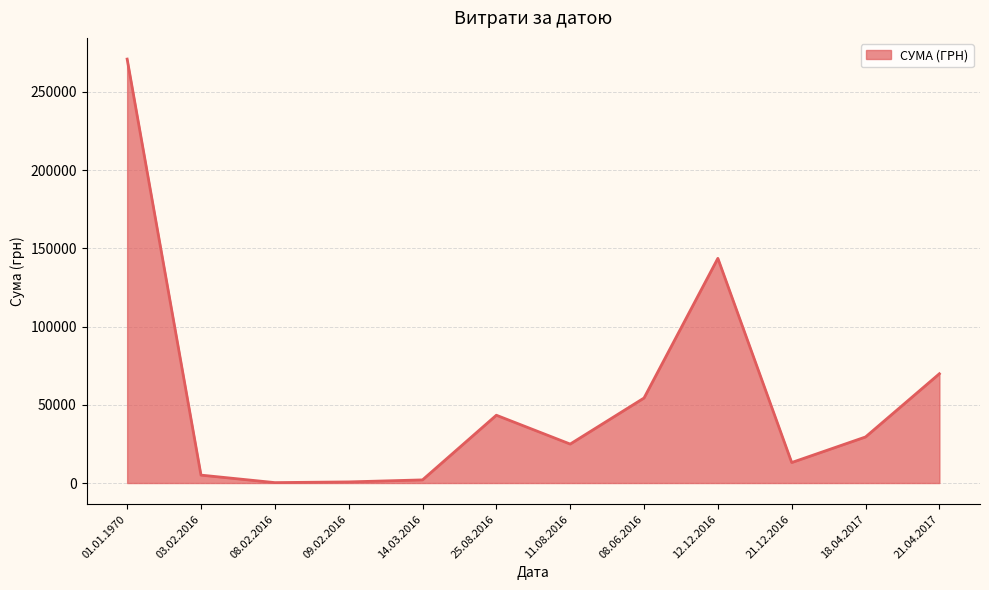

What is the ratio of the value at 08.06.2016 to the value at 21.12.2016?

4.1